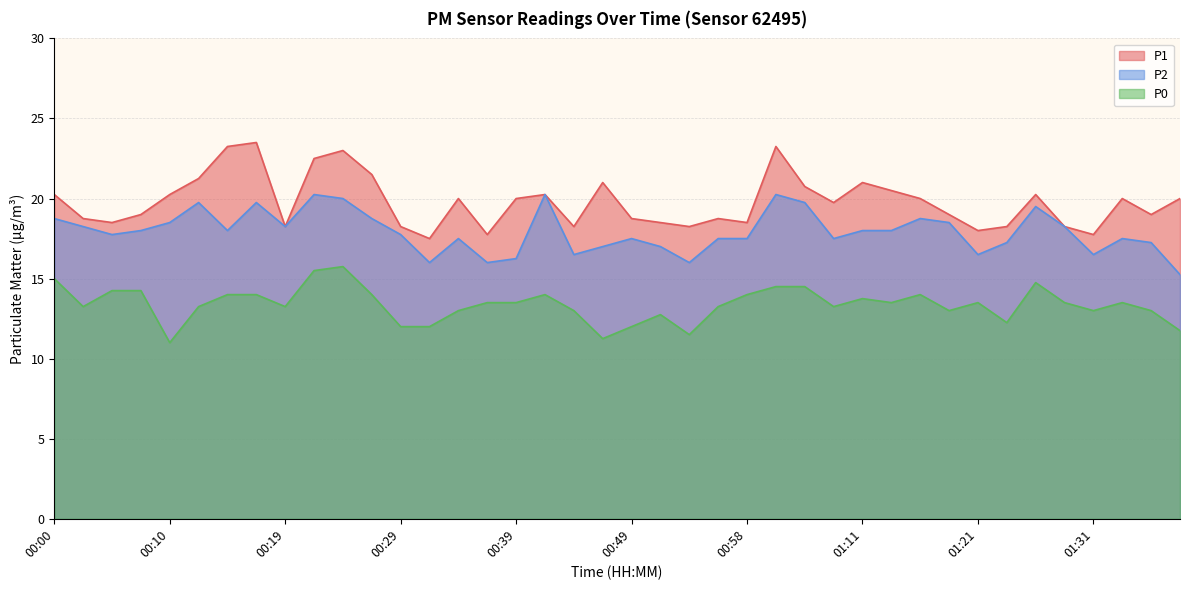

What value does the P1 series have at 00:51?

18.5